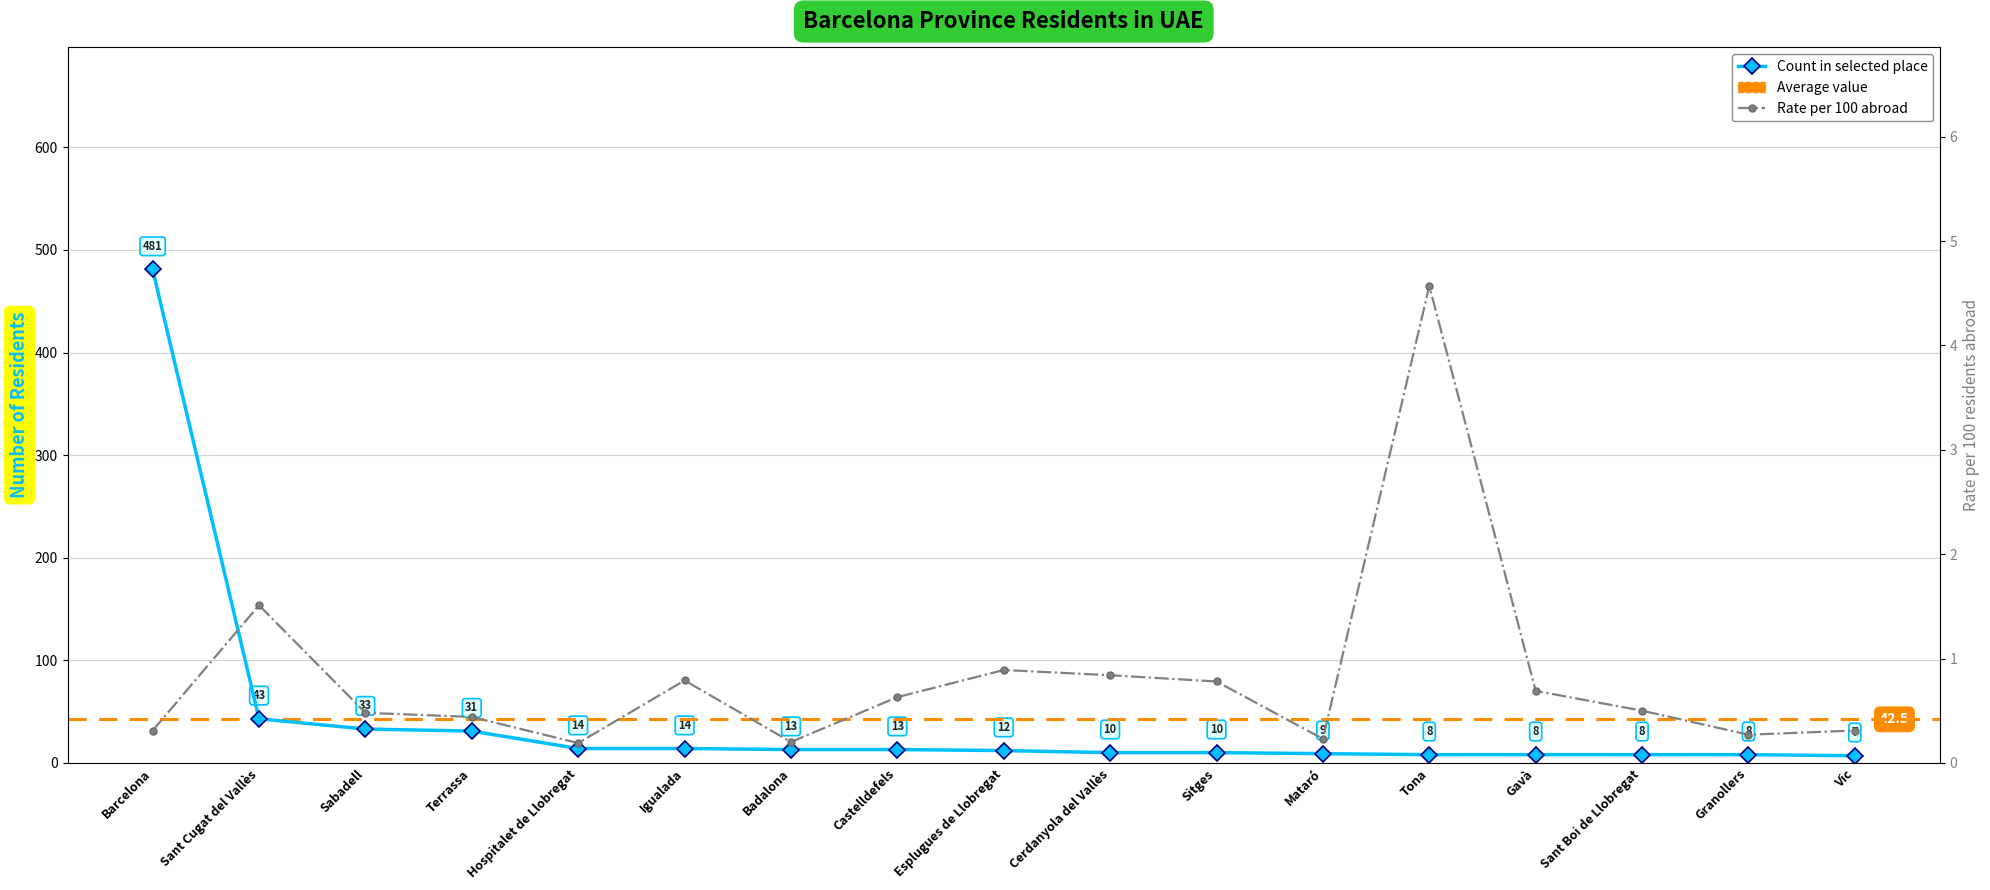

True or false: Population residing abroad has a value of 10.0 at Cerdanyola del Vallès.

True